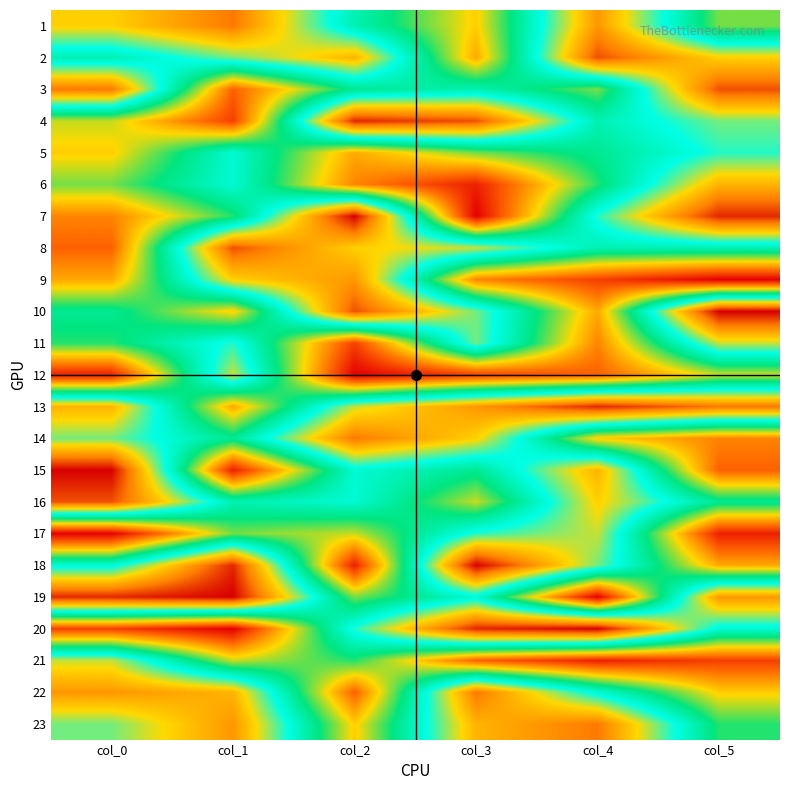

What is the greatest value displayed?

23